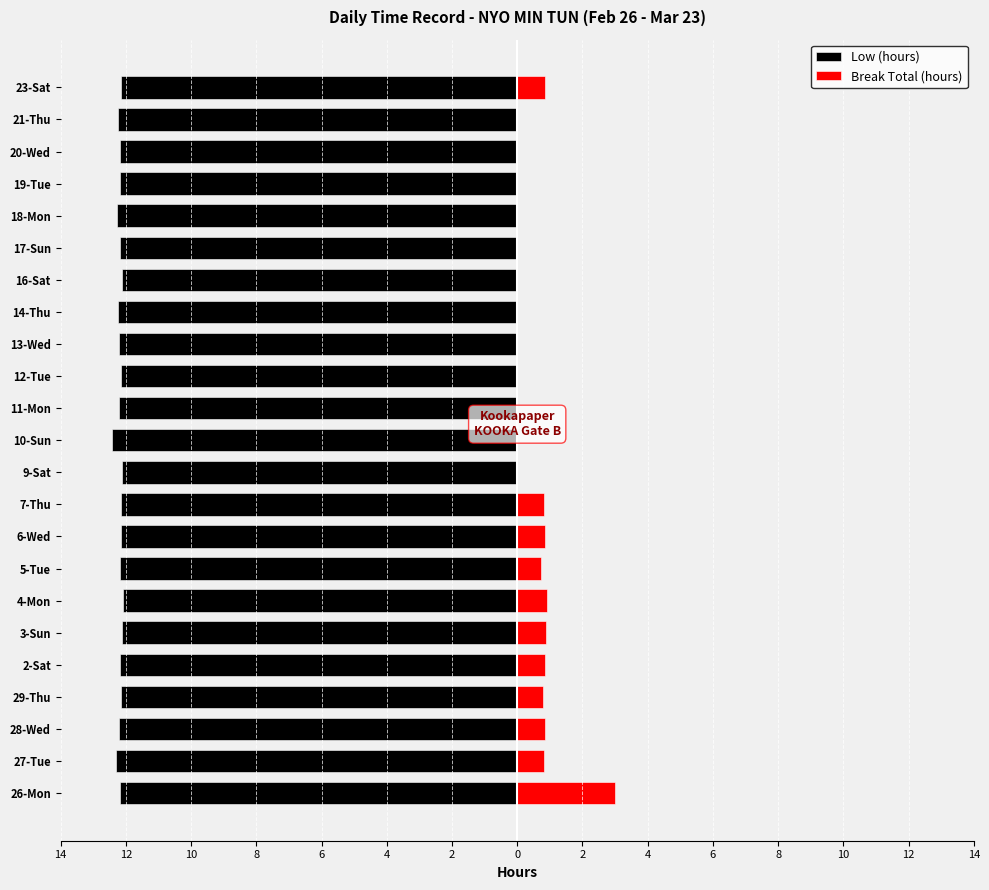

What is the difference between the highest and lowest values at 7-Thu?

13.0